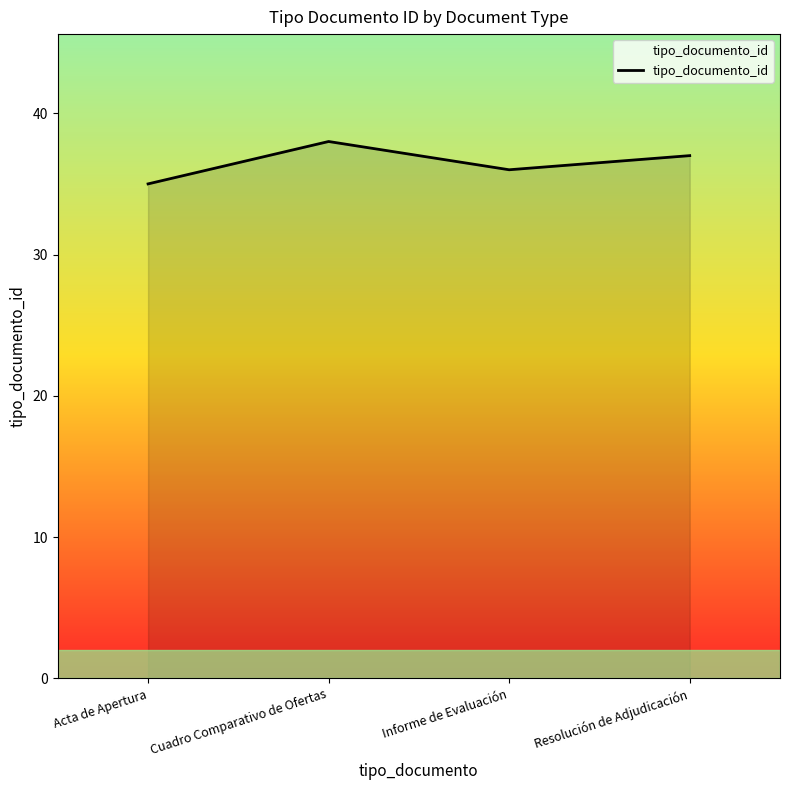

List the labels in order of value, smallest first.

Acta de Apertura, Informe de Evaluación, Resolución de Adjudicación, Cuadro Comparativo de Ofertas